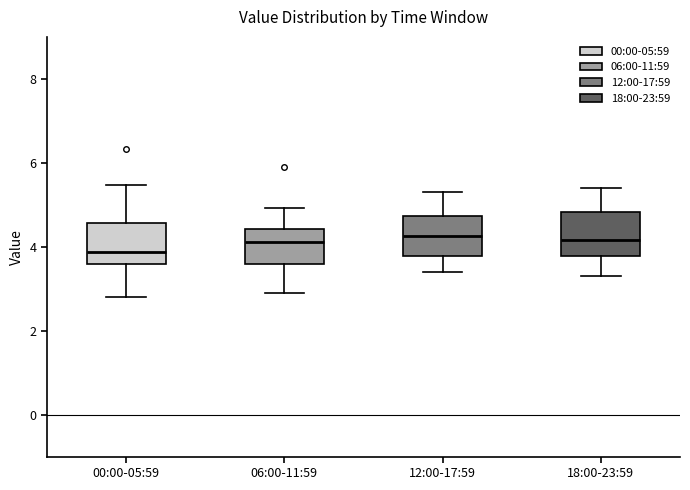

Where does the upper whisker of the box for 00:00-05:59 end on the y-axis? The values are not printed on the chart, so give them approximately, as read against the axis.

5.4